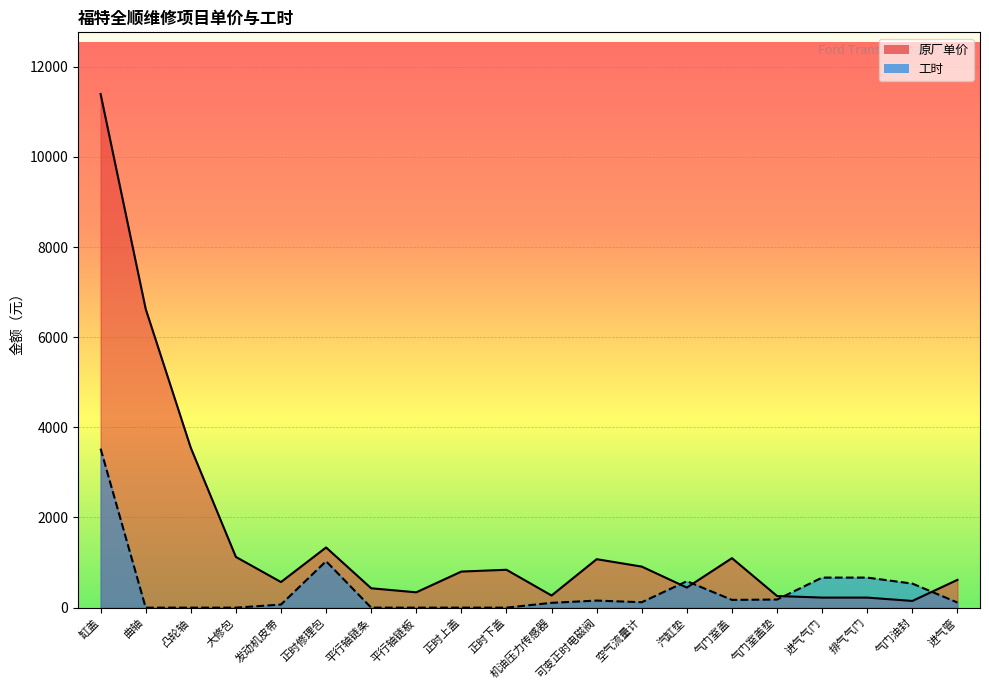

At which category is the sum across all series the highest?

缸盖